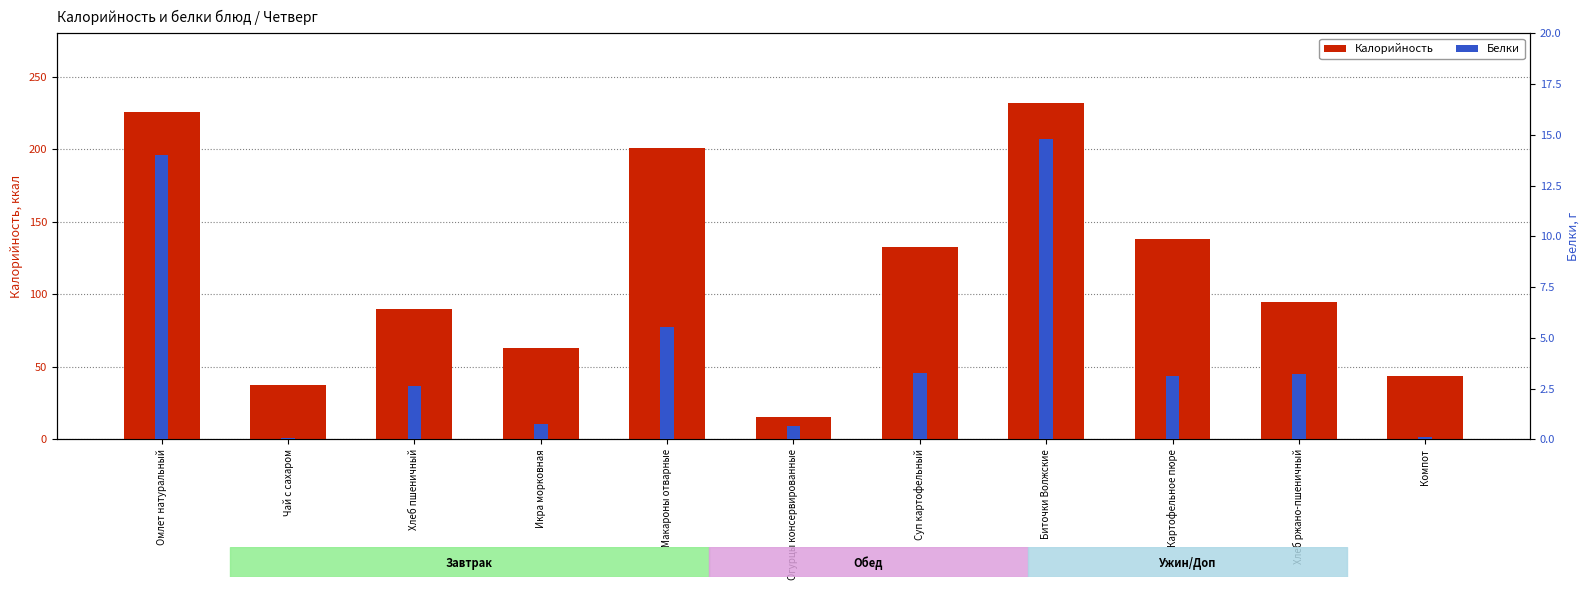

Count the number of data series in this chart.

2